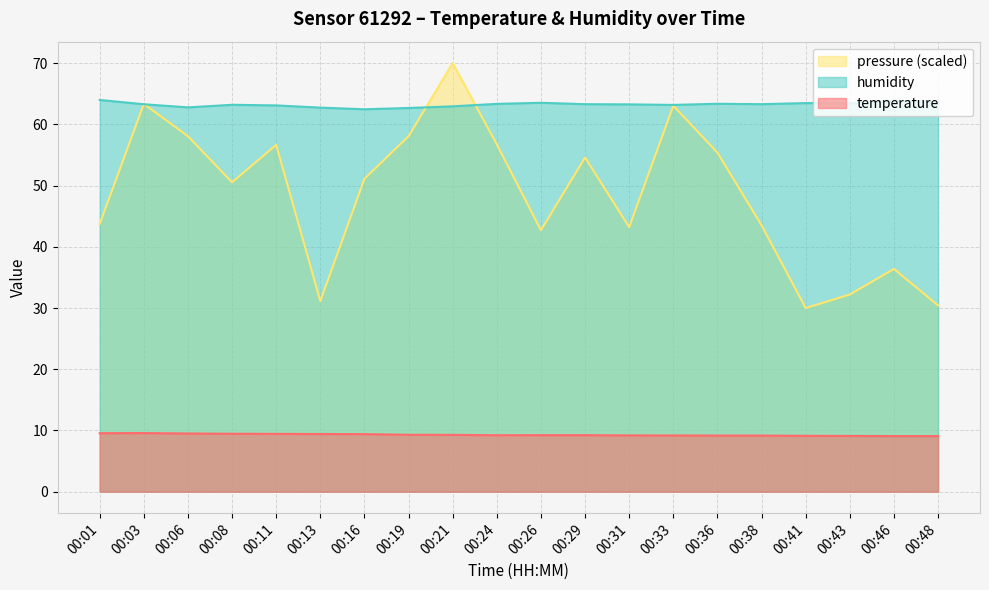

How many interior local peaks does the pressure_norm series have?

6